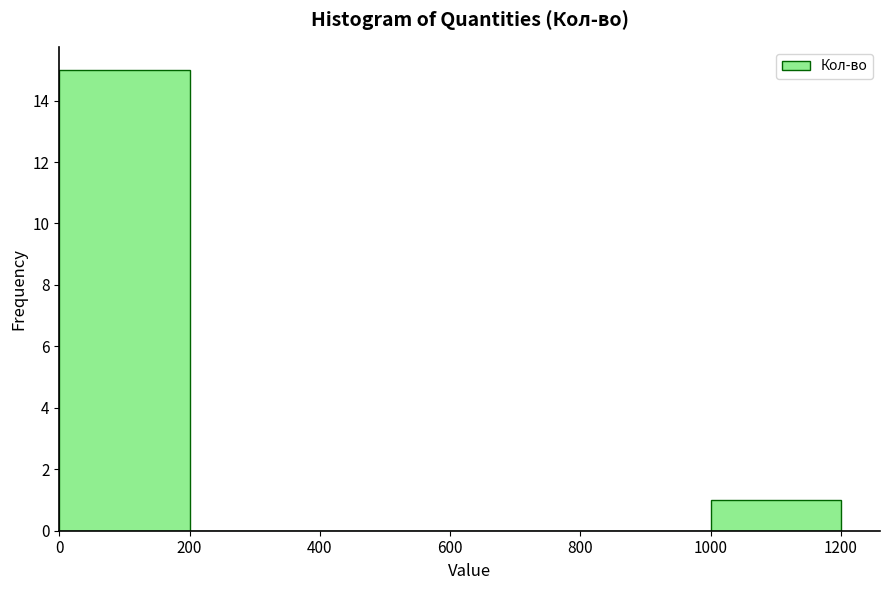

How tall is the bar that spans 1000 to 1200 on the x-axis? The values are not printed on the chart, so give them approximately, as read against the axis.

1